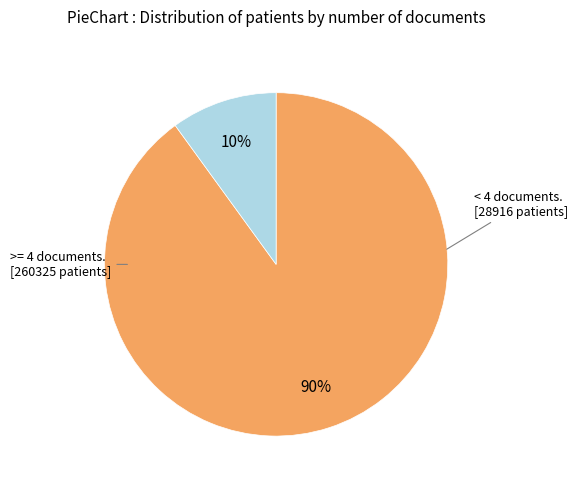

How many slices are in this pie chart?

2